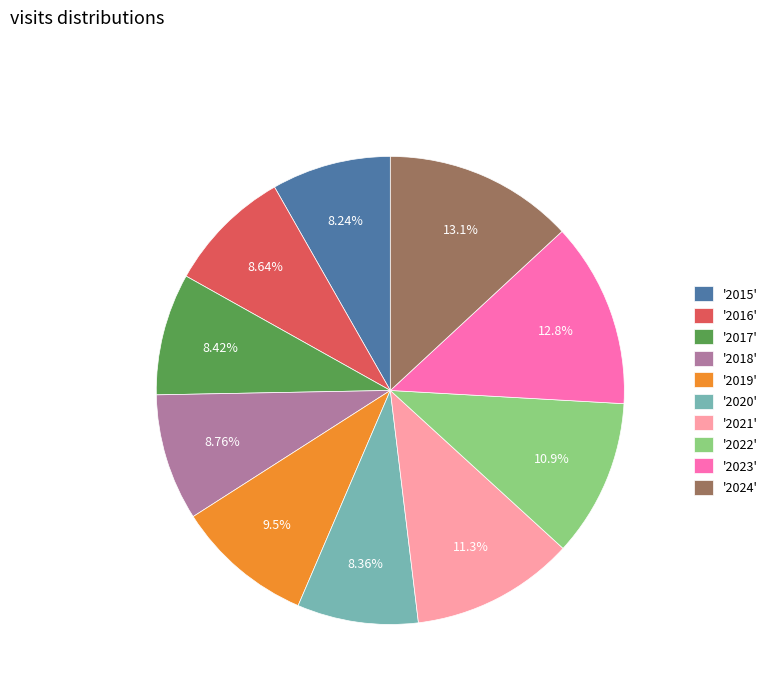

Is the sum of '2017' and '2018' greater than half?

No